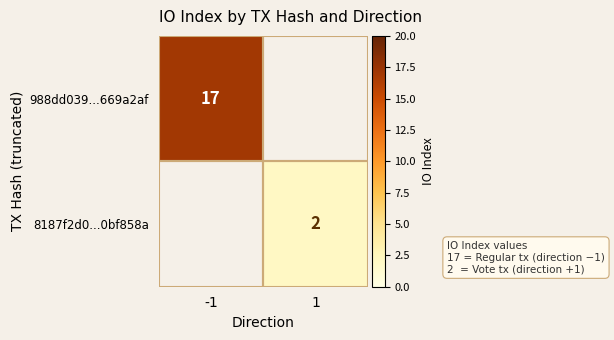

The 8187f2d0...0bf858a series shows 2 at 1. True or false?

True